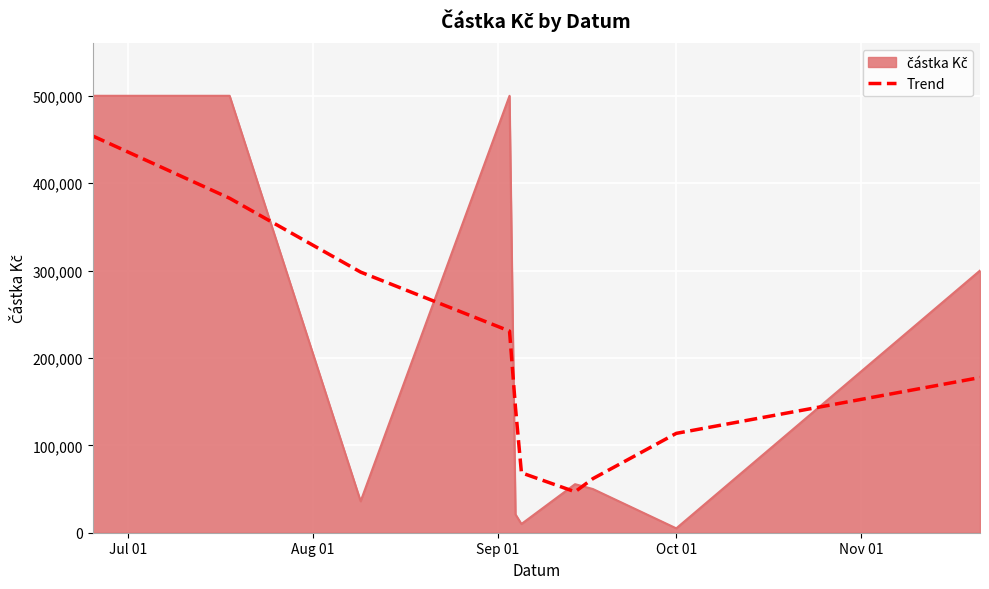

What is the difference between the maximum and minimum values in the Trend series?

407221.1